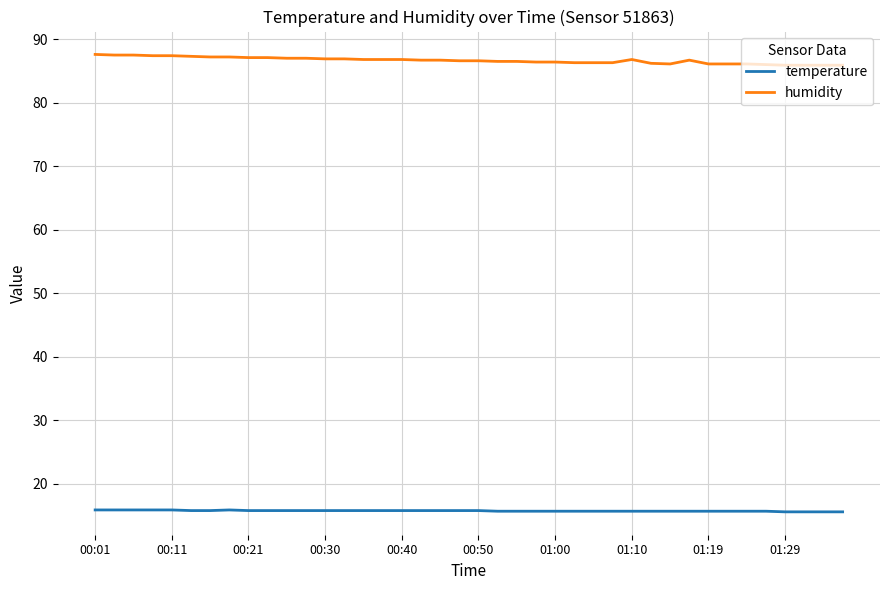

Which series has the largest range (max minus min)?

humidity